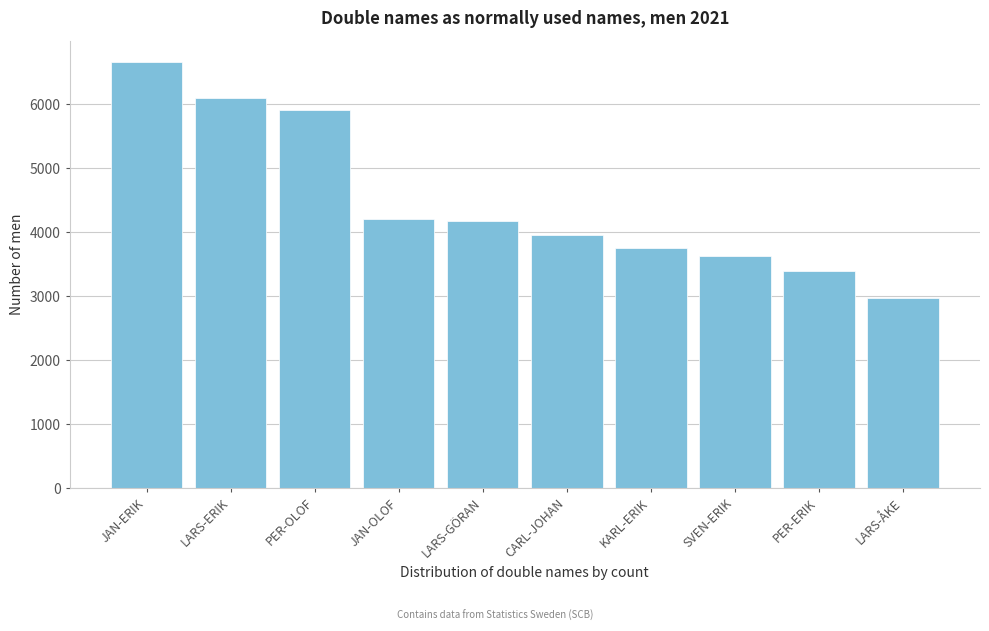

True or false: the data shows 6715 at LARS-GÖRAN.

False